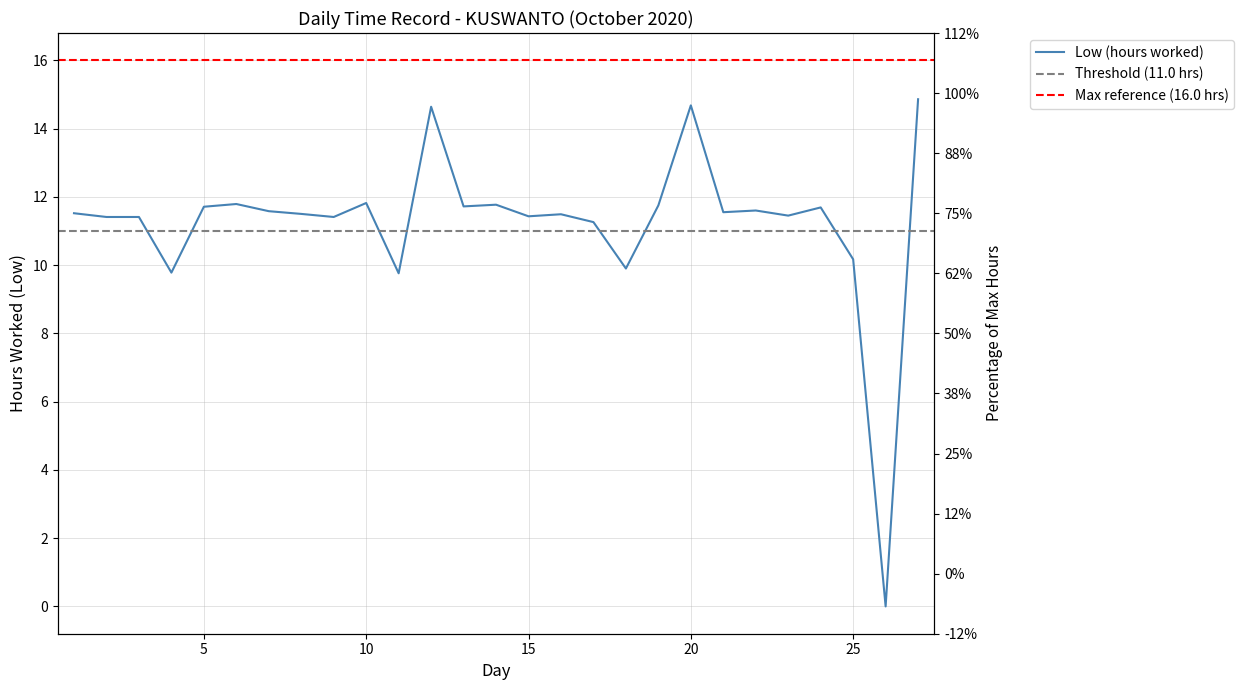

Which label corresponds to the largest value in the chart?

27